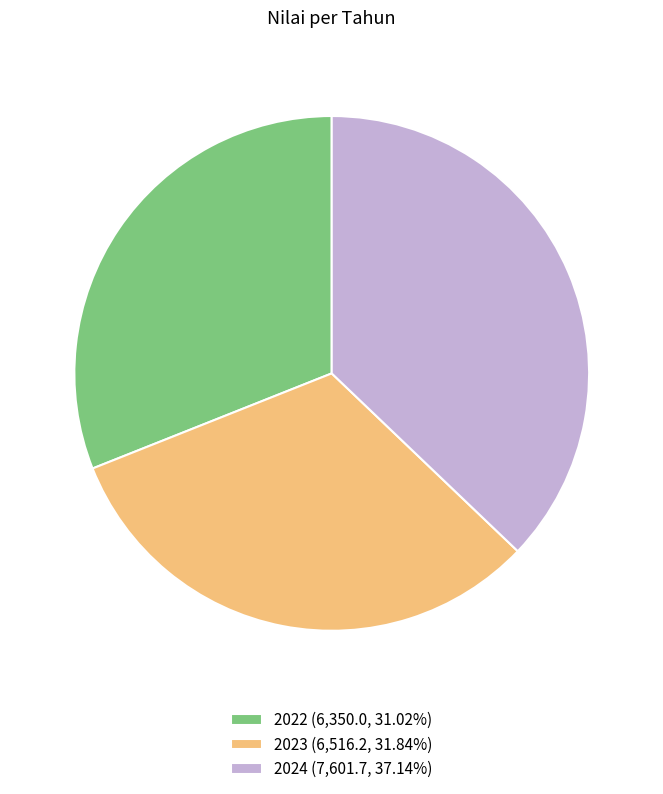

Which slice is the largest?

2024